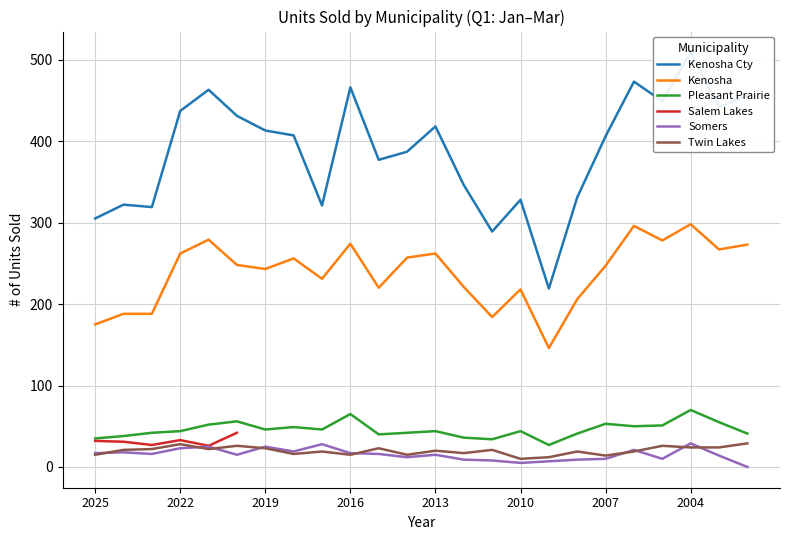

True or false: Kenosha Cty and Twin Lakes intersect in this chart.

False